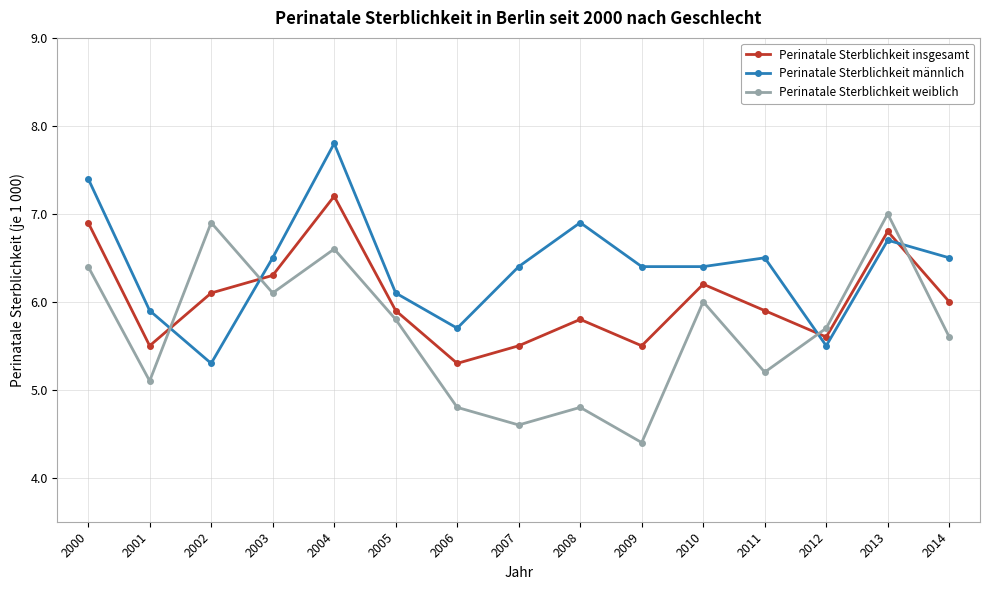

At how many categories does at least one series exceed 4?

15